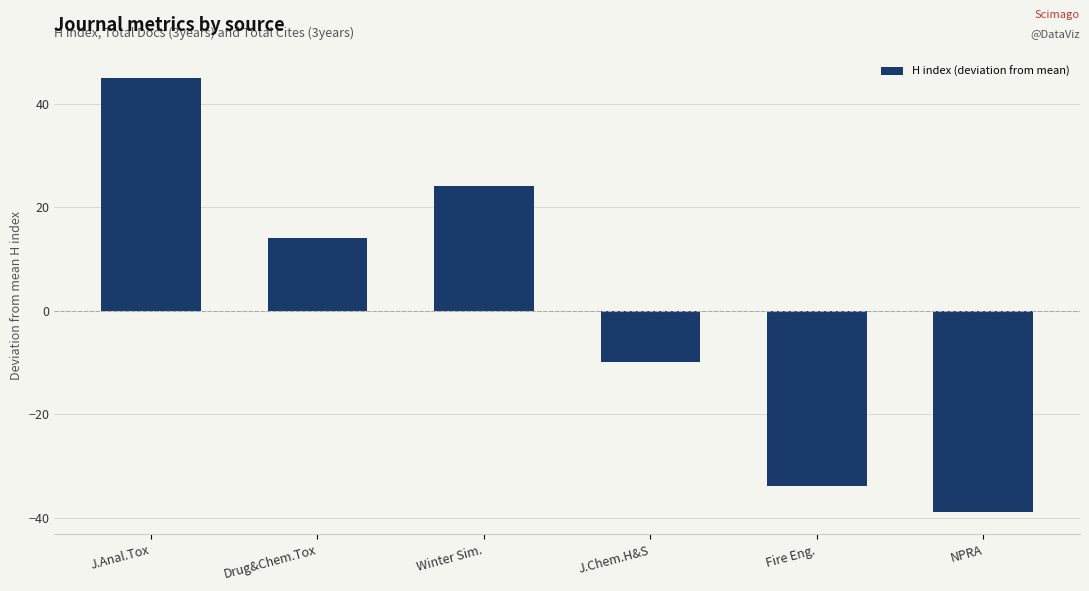

List the labels in order of value, smallest first.

NPRA, Fire Eng., J.Chem.H&S, Drug&Chem.Tox, Winter Sim., J.Anal.Tox